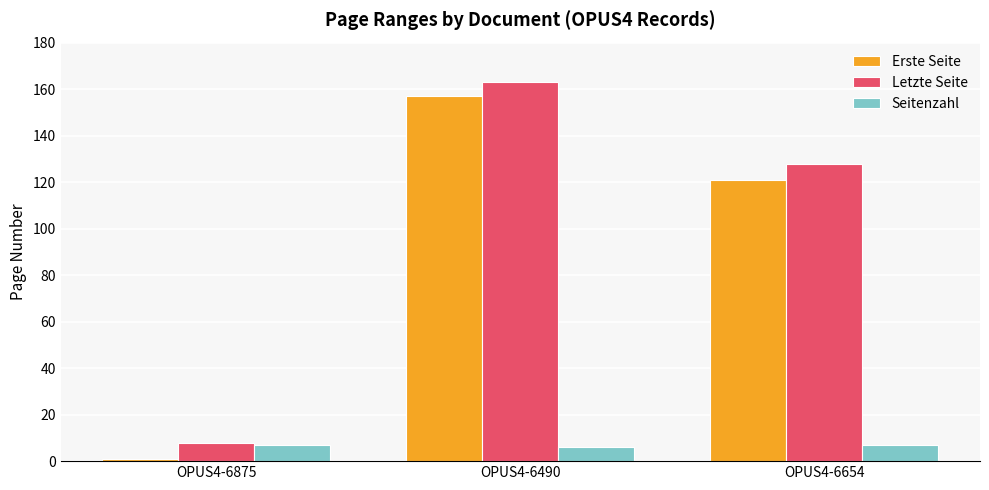

How many data points in Seitenzahl are less than 7?

1